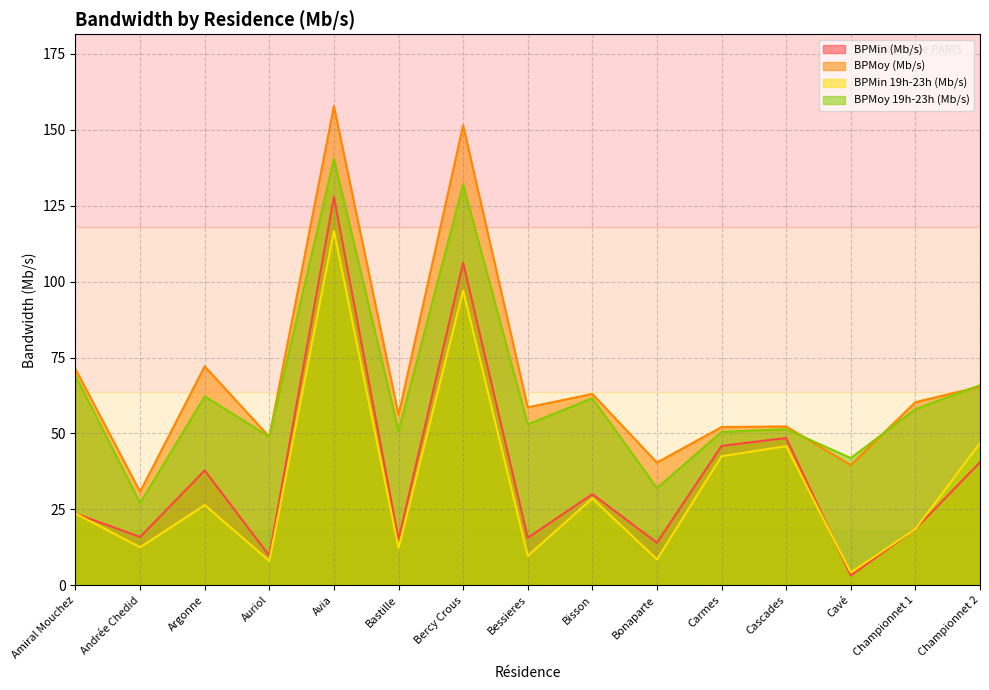

How many distinct data groups are displayed?

4